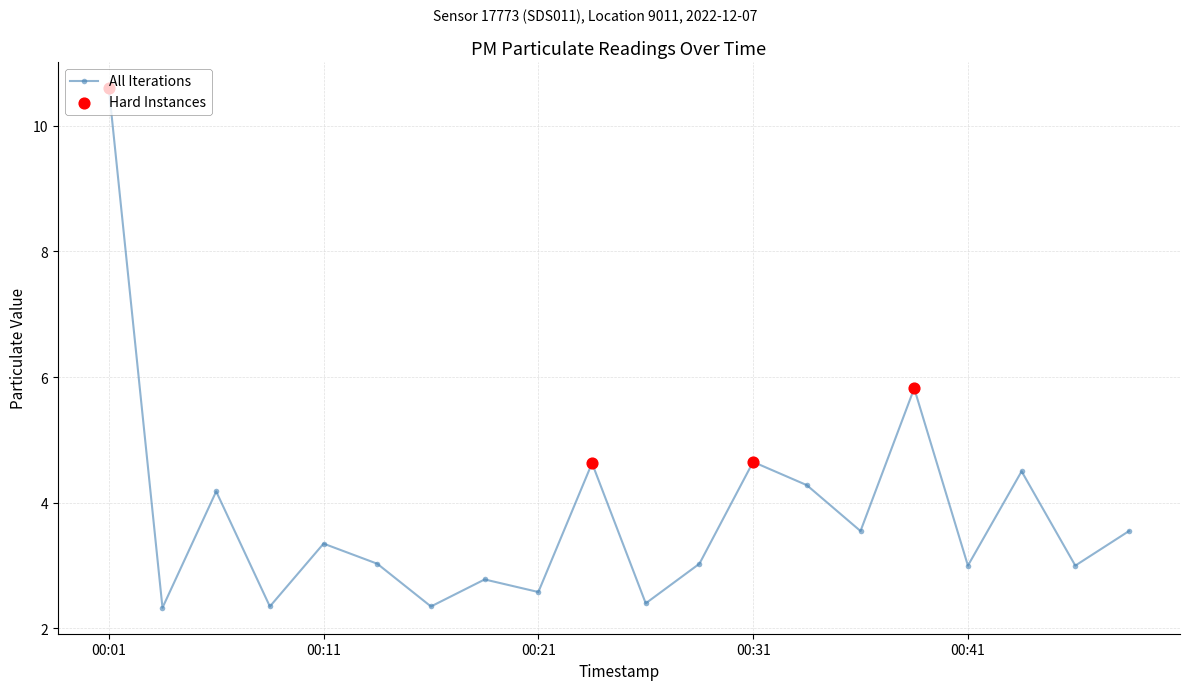

How many points are lower than both their immediate neighbors (excluding endpoints)?

8